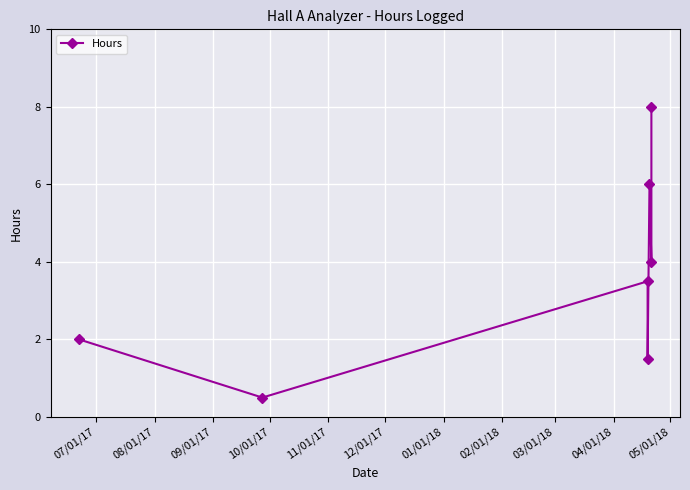

What is the change in value from 08/01/17 to 01/01/18?

+7.5